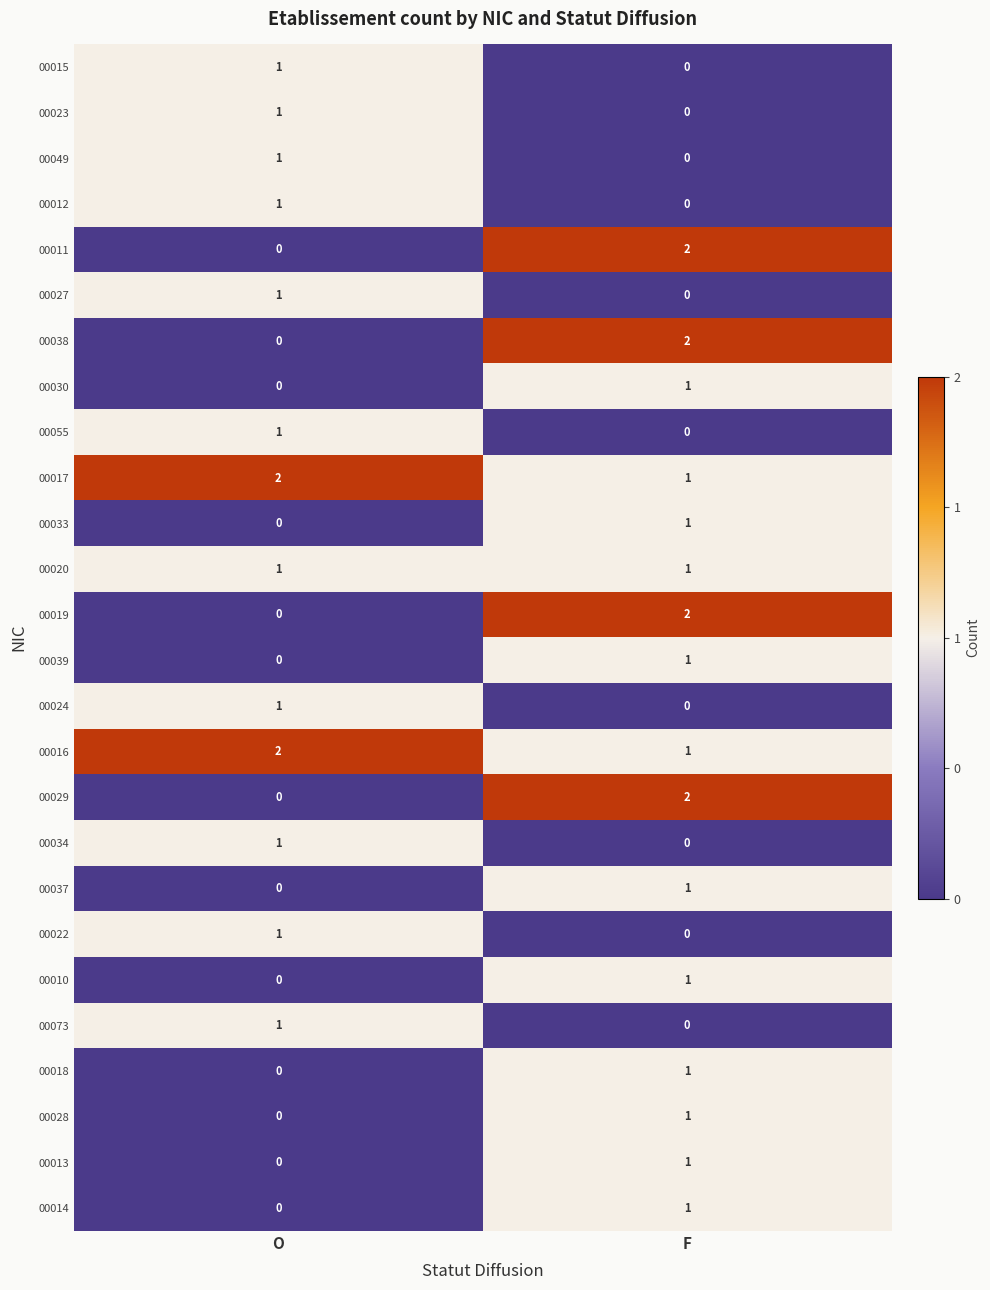

Rank the categories by 00027 value from highest to lowest.

O, F